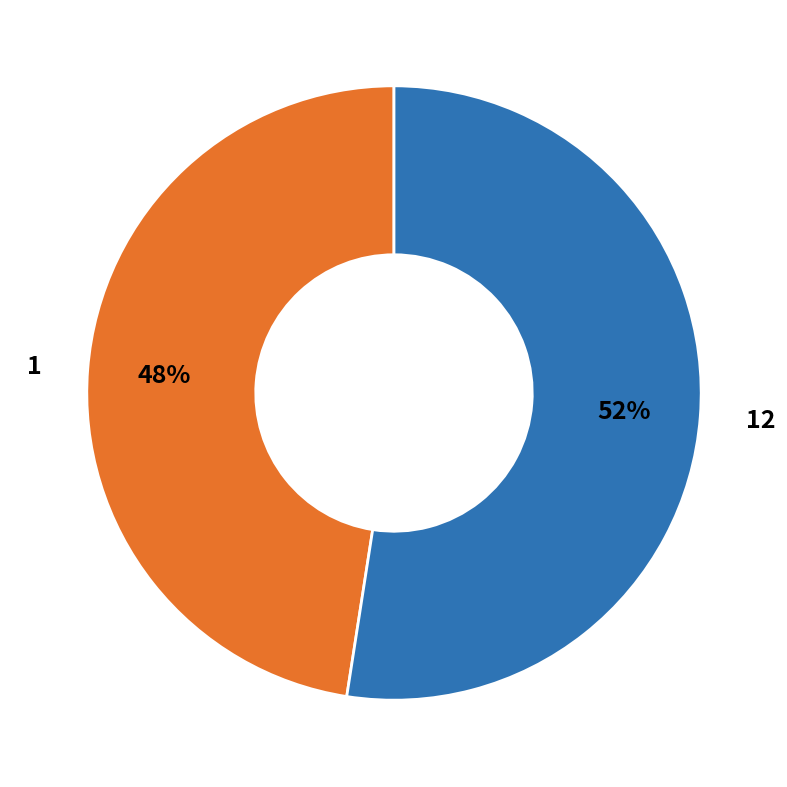

To the nearest percent, what is the average slice percentage?

50%